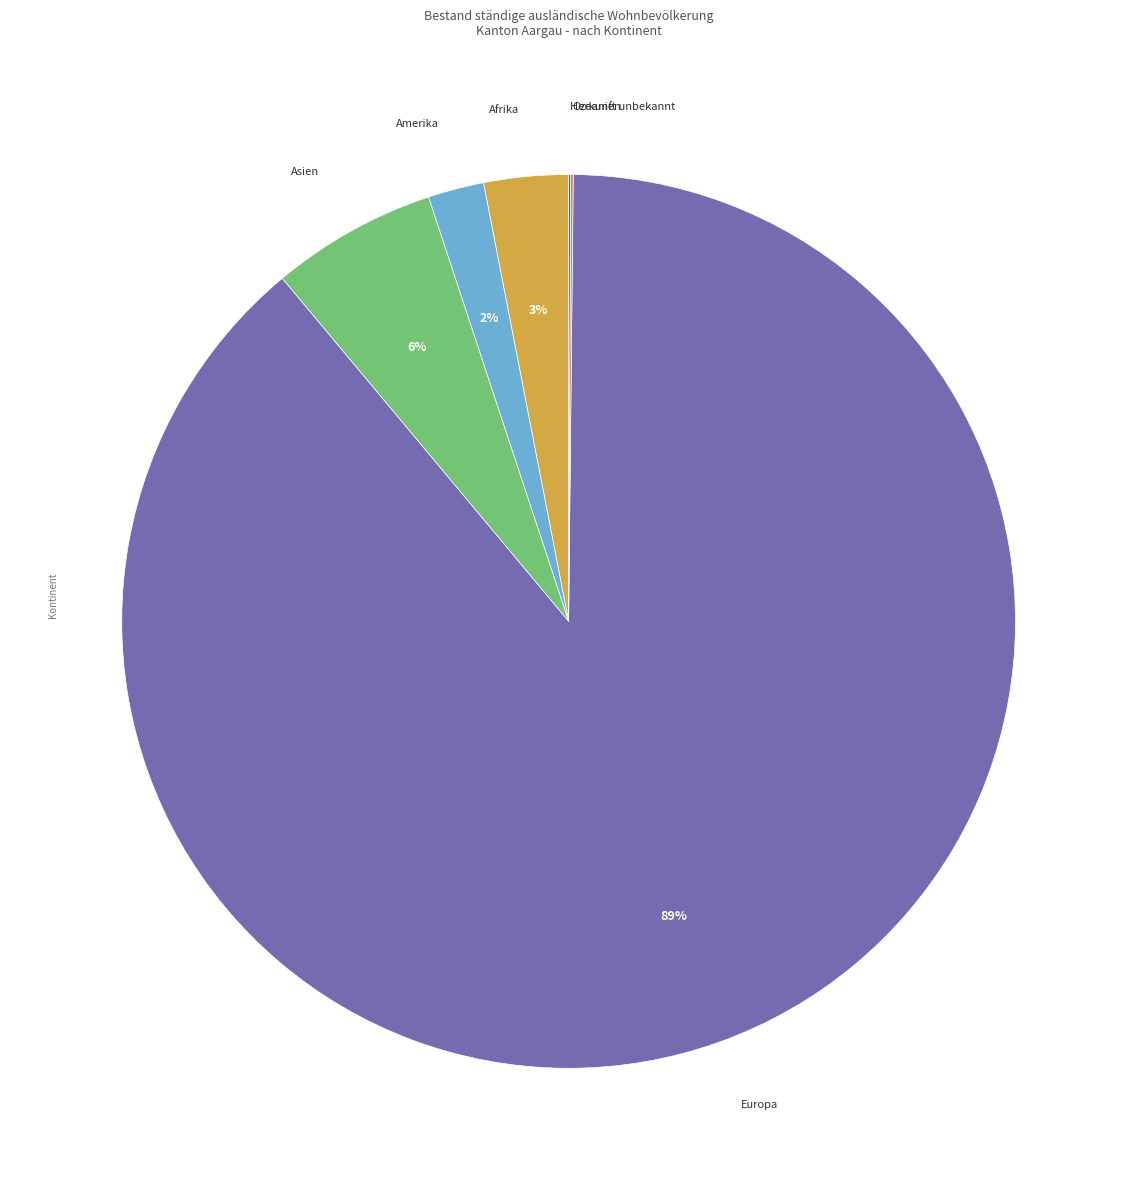

To the nearest percent, what is the difference between the largest and smallest slice percentages?

89%